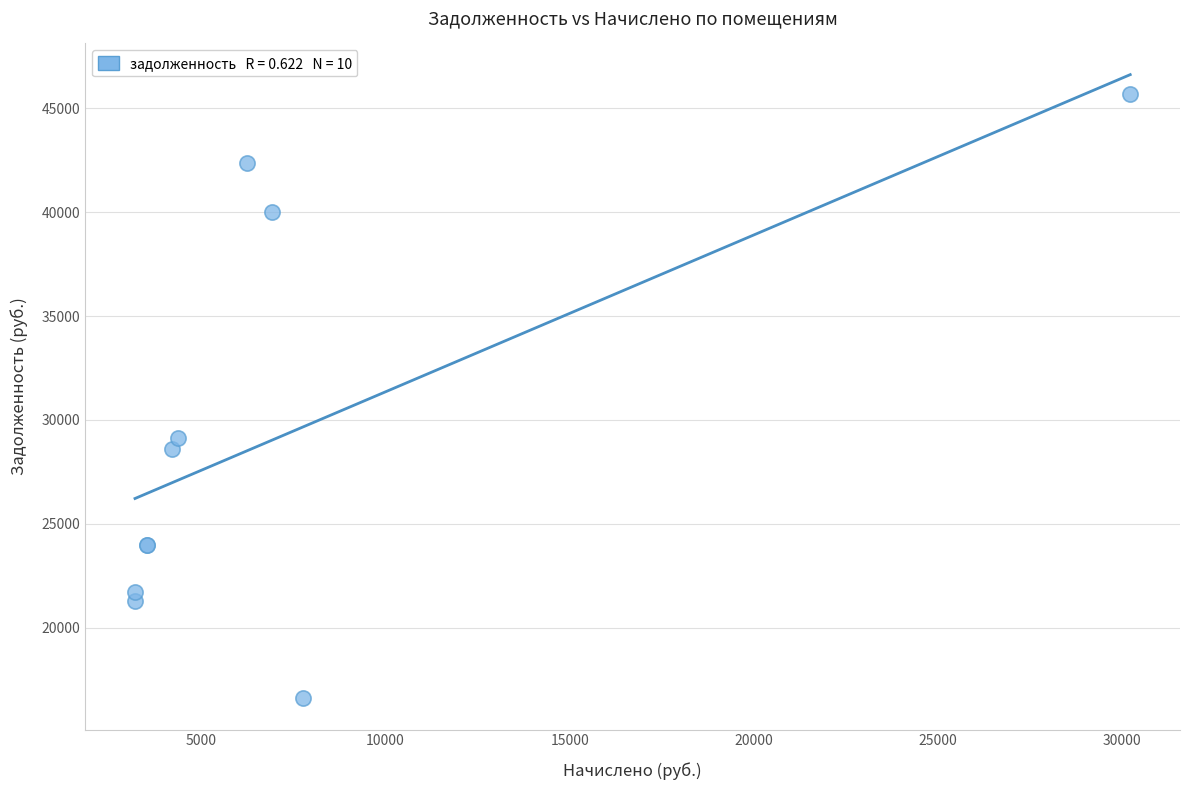

What Y value in the scatter plot is closest to 31140?

29145.3